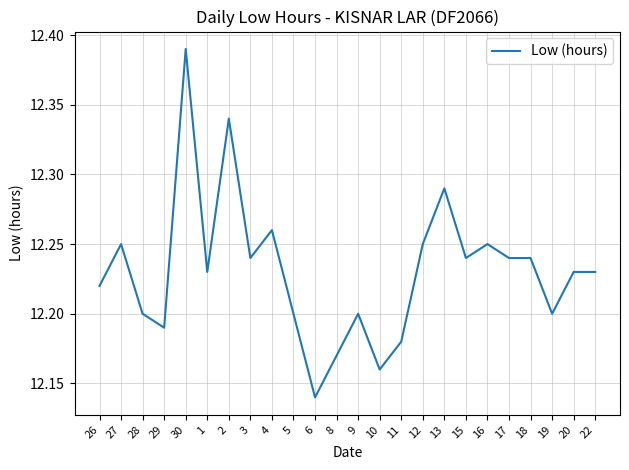

Where is the data nearest to the value 12?

6